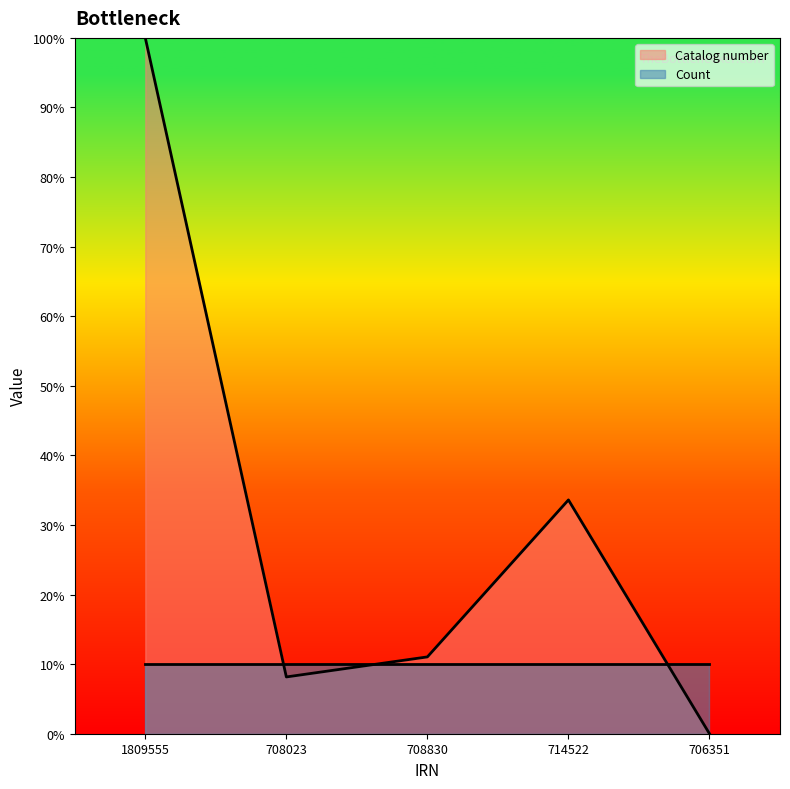

Reading left to right, what are all the values shown in this chart?

1809555=100.0	708023=8.2	708830=11.0	714522=33.6	706351=0.0